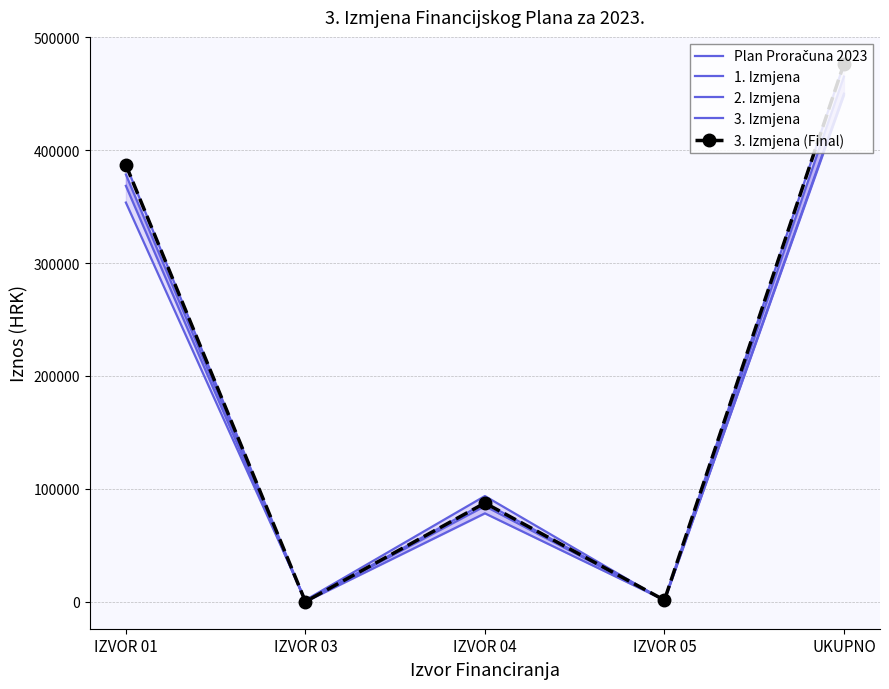

What are all the series names shown in the legend?

Plan Proračuna 2023, 1. Izmjena, 2. Izmjena, 3. Izmjena, 3. Izmjena (Final)